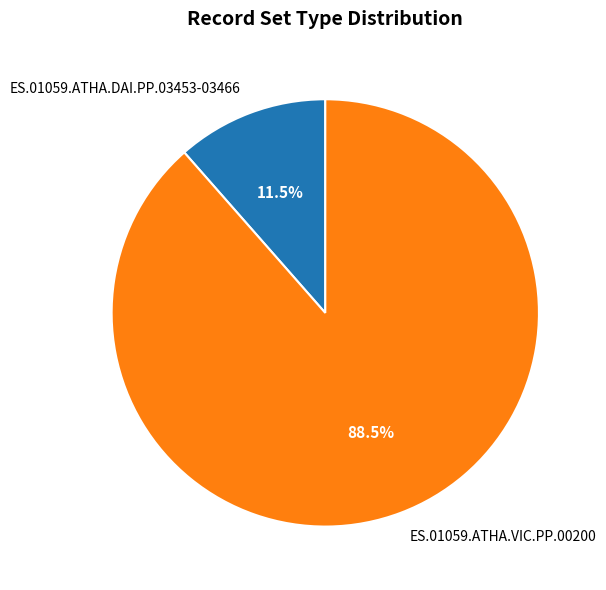

Which slice represents more than half of the pie?

ES.01059.ATHA.VIC.PP.00200